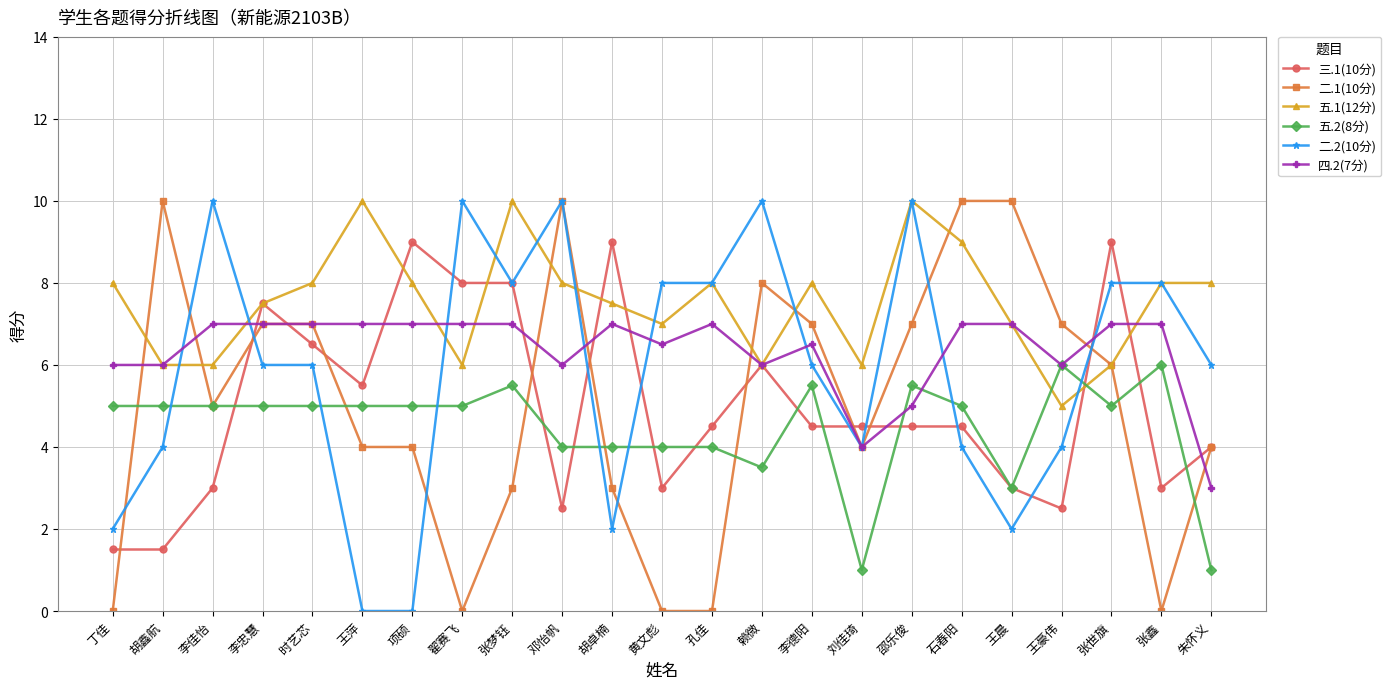

How many data points in 二.1(10分) are less than 5?

11